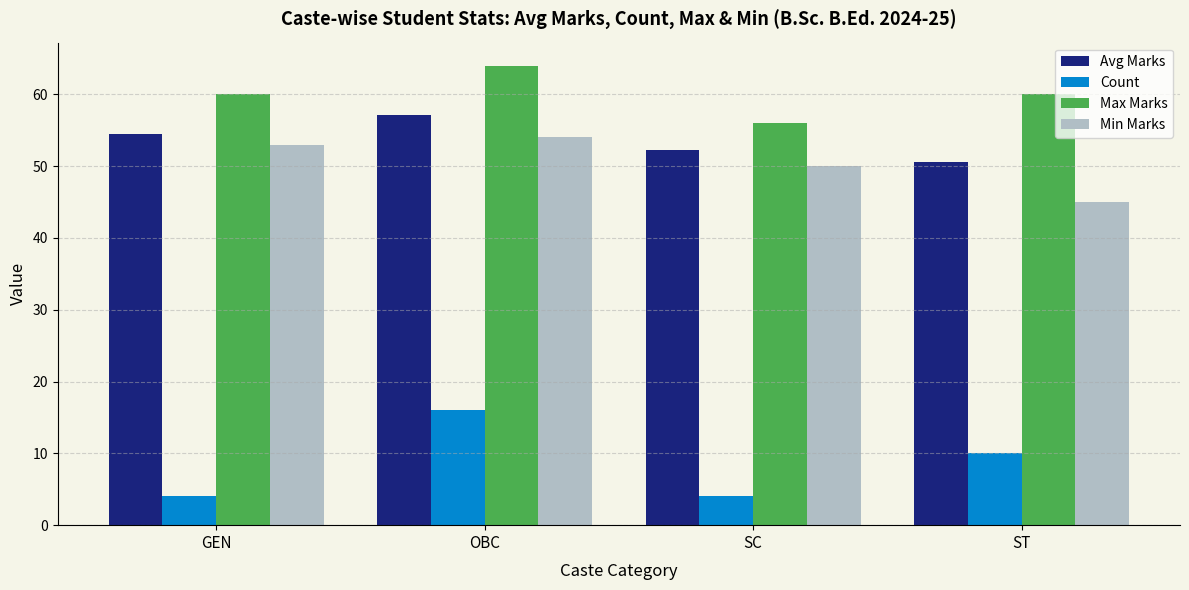

How many bars are there in total?

16